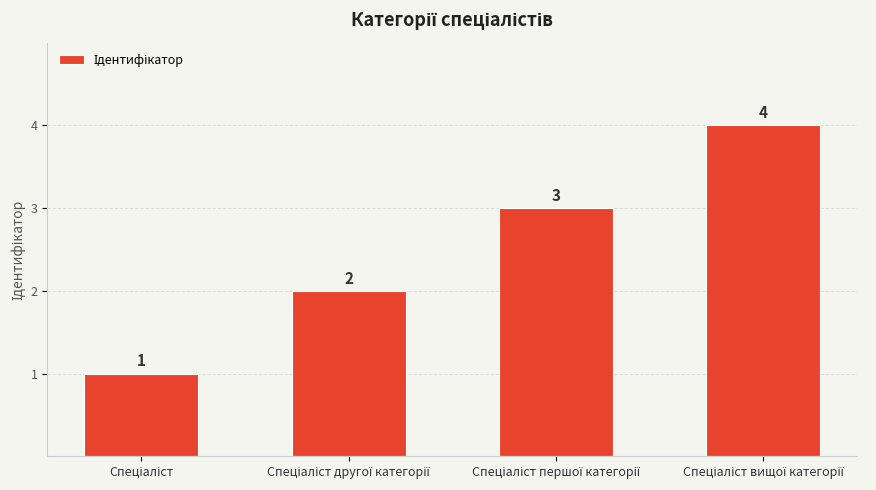

What is the difference between the maximum and minimum values?

3